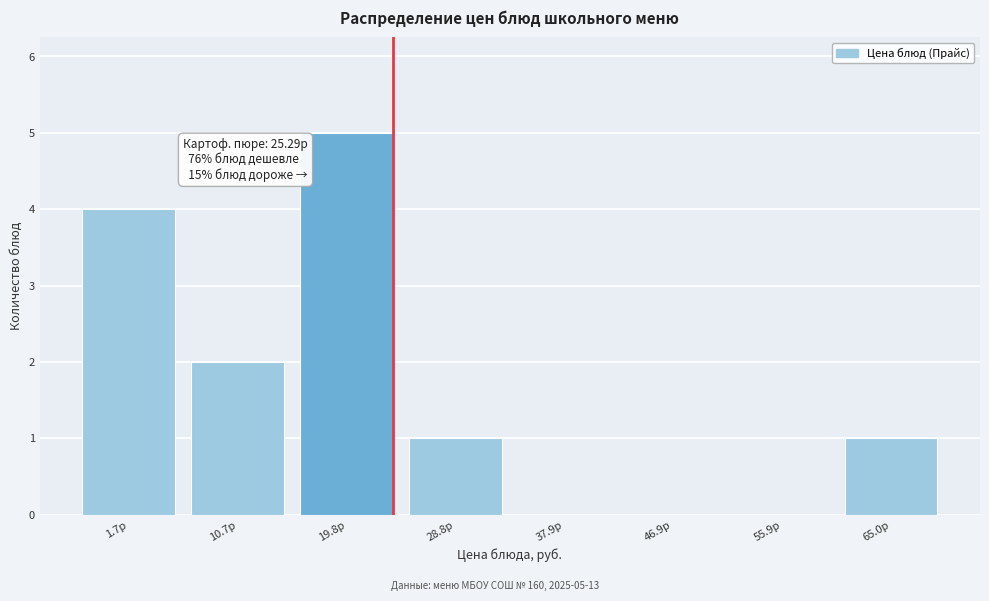

Reading right to left, extract all data points from this chart.

65.0р=1	55.9р=0	46.9р=0	37.9р=0	28.8р=1	19.8р=5	10.7р=2	1.7р=4